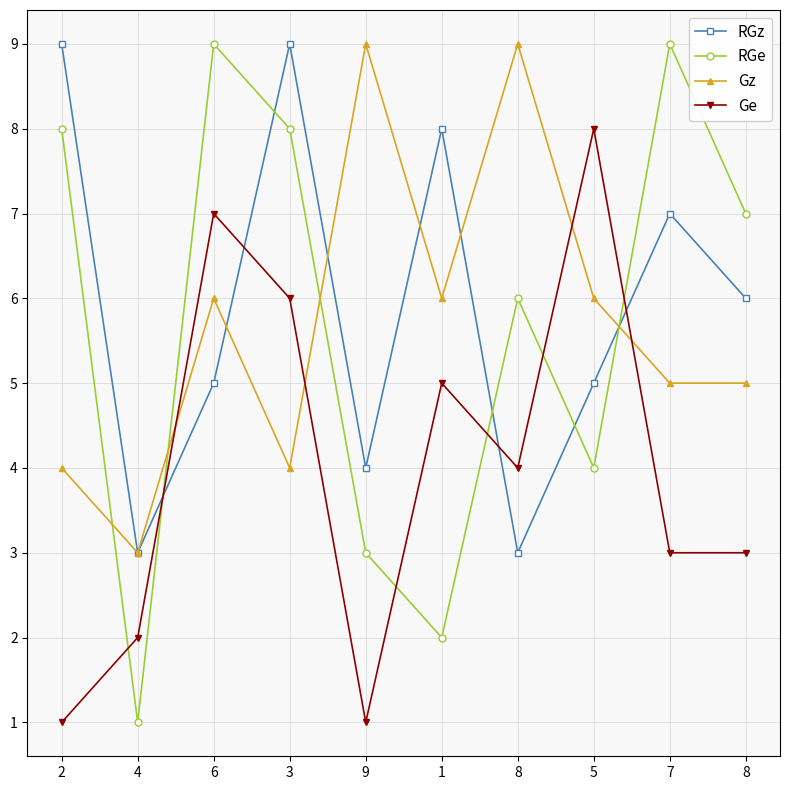

At how many categories does at least one series exceed 6?

9